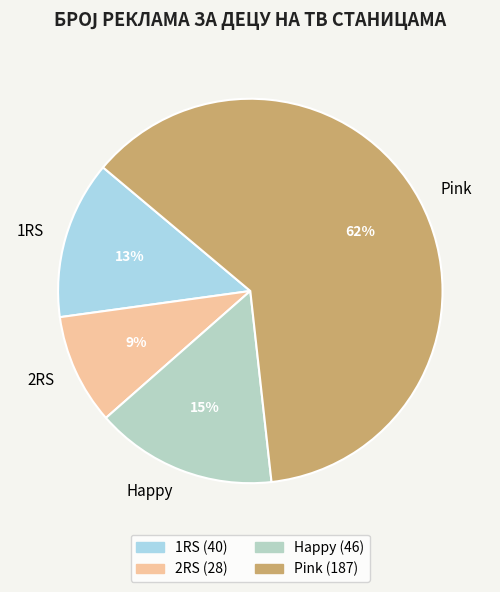

Count the number of slices in the pie.

4